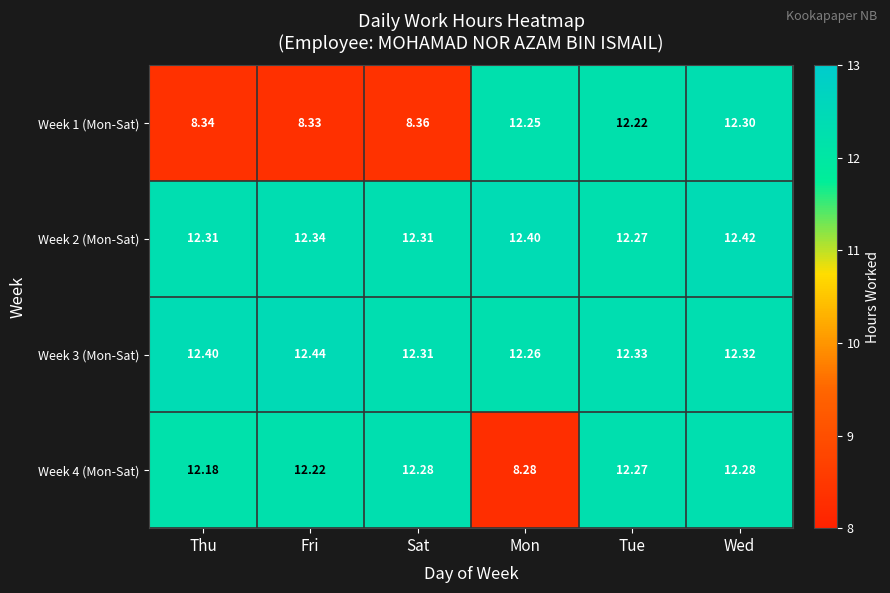

At which category does the chart reach its peak across all series?

Fri